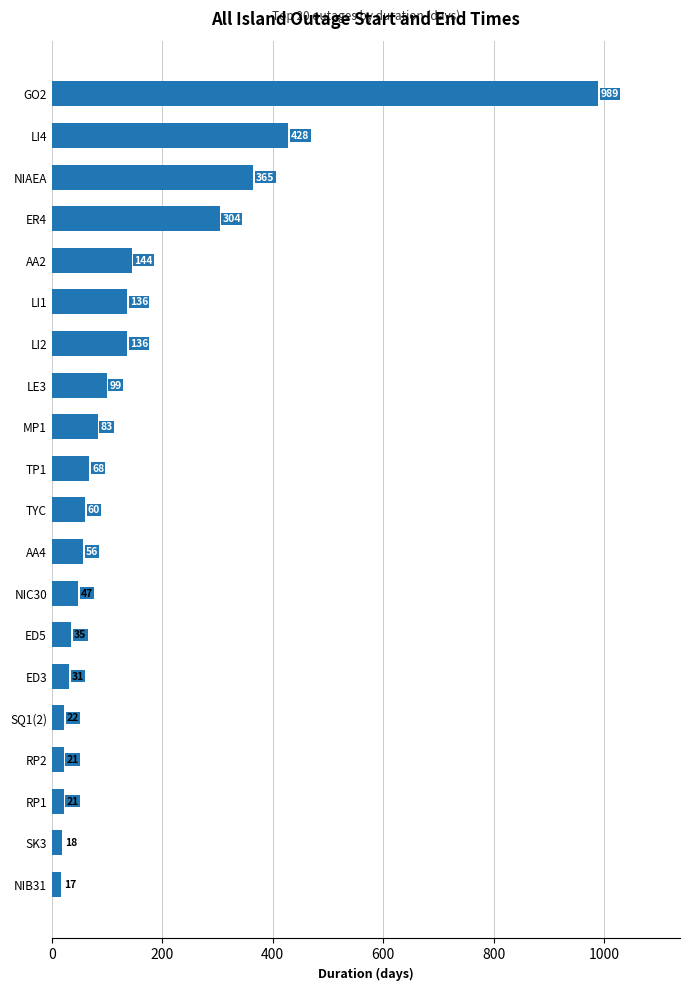

What is the sum of all values?

3085.1